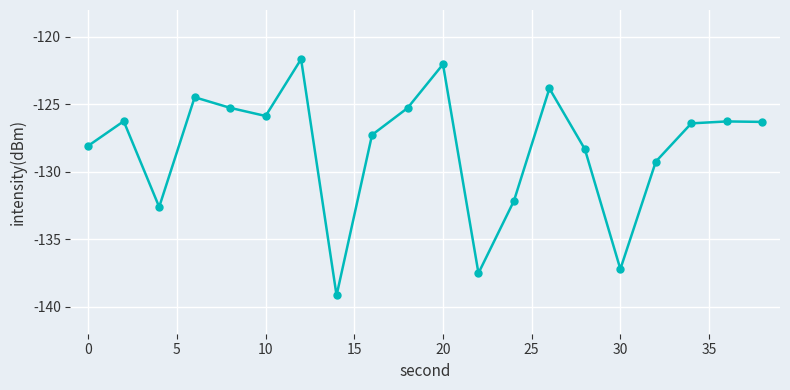

True or false: the data has more than 1 interior local peaks.

True